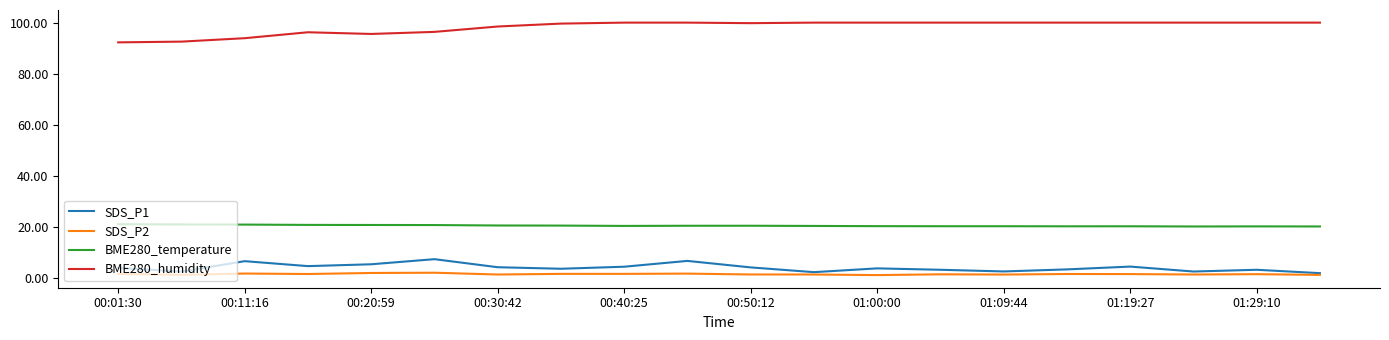

Which series has the largest total across all categories?

BME280_humidity